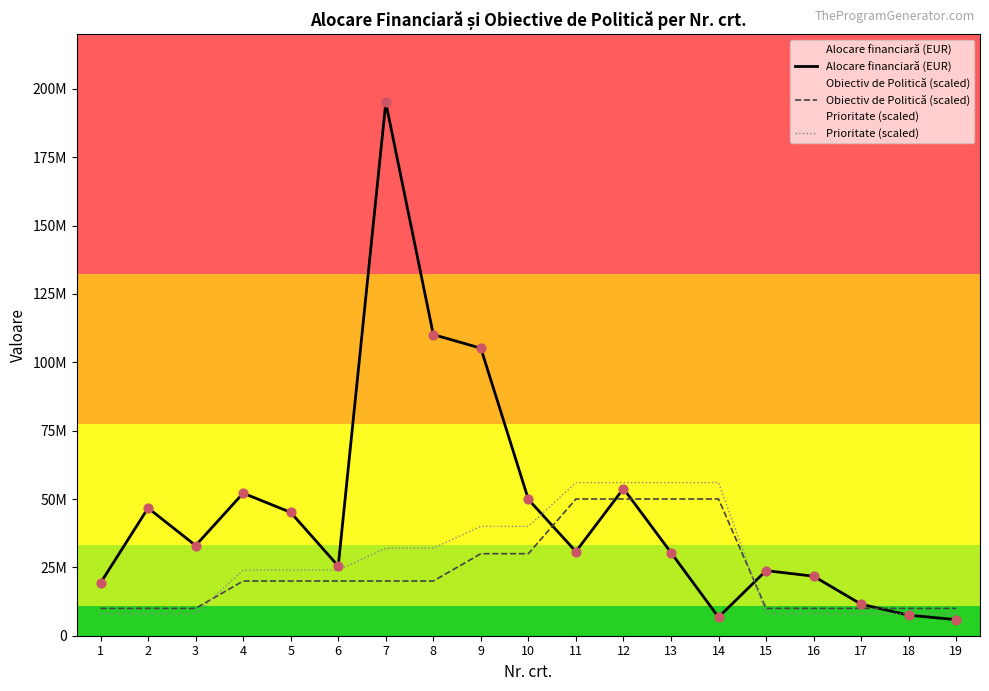

Which series contains the highest Y value?

Alocare financiară (EUR)